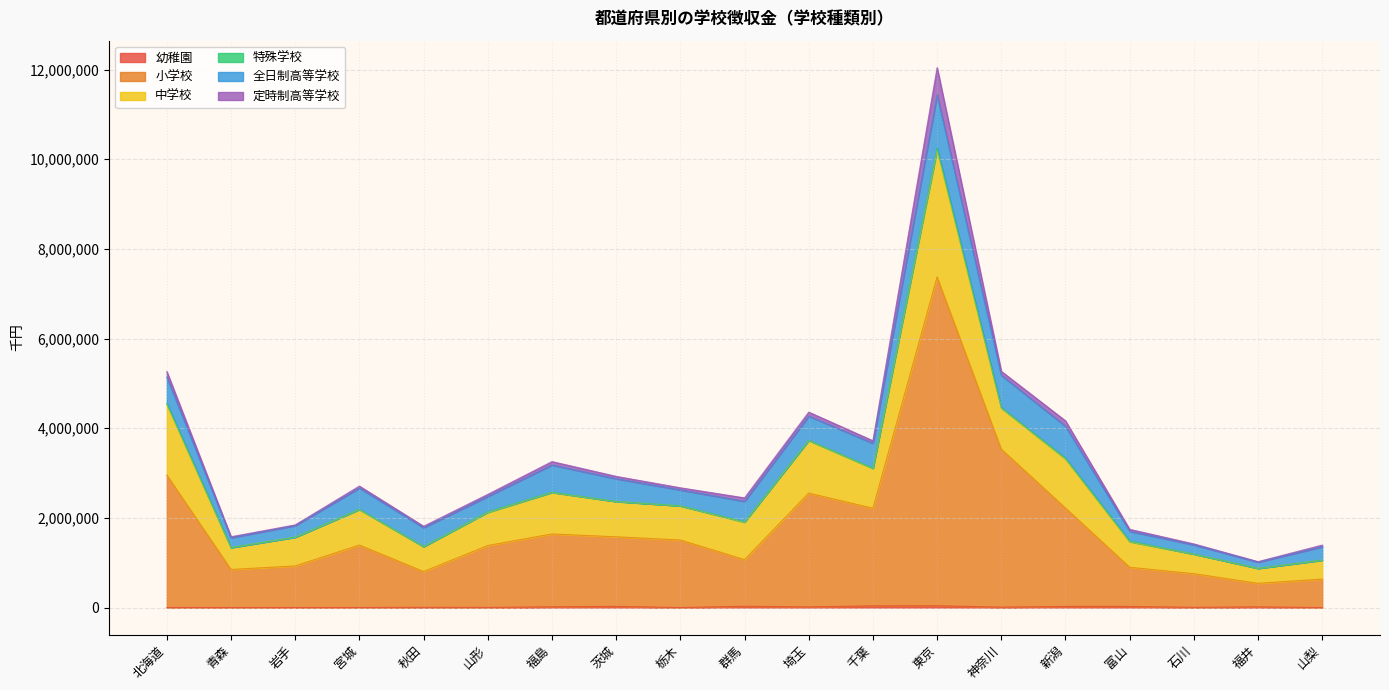

What is the label of the 12th point from the right?

茨城